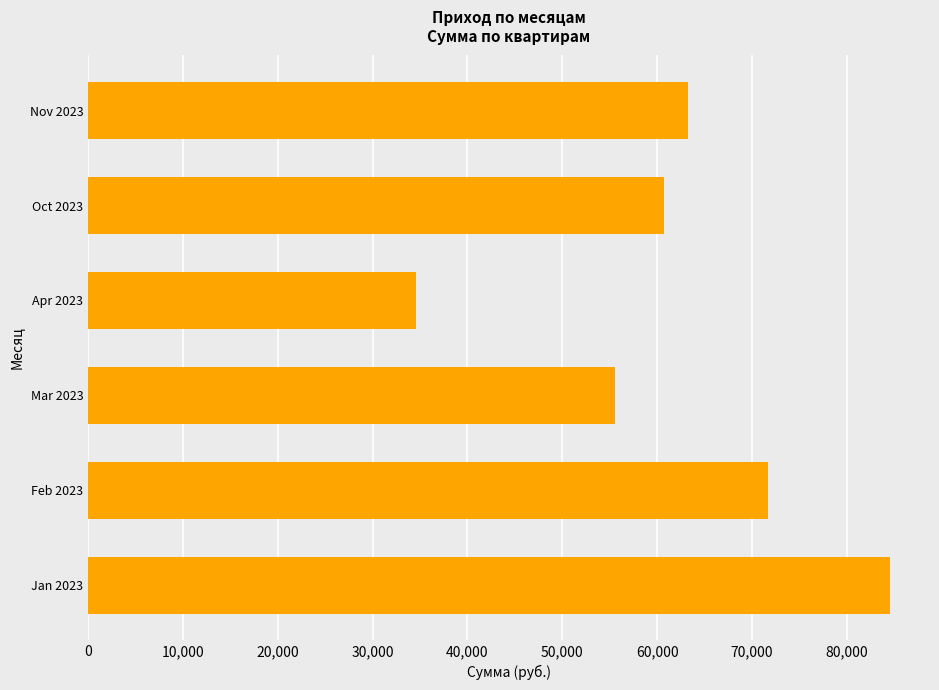

What is the smallest value displayed?

34575.1